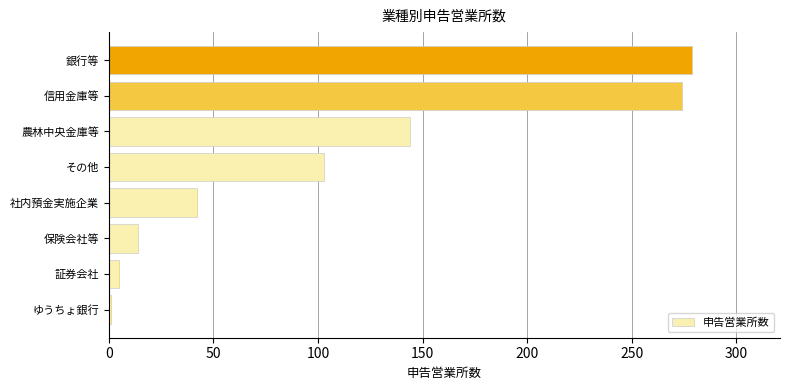

Are the bars grouped side by side (vs. stacked)?

No